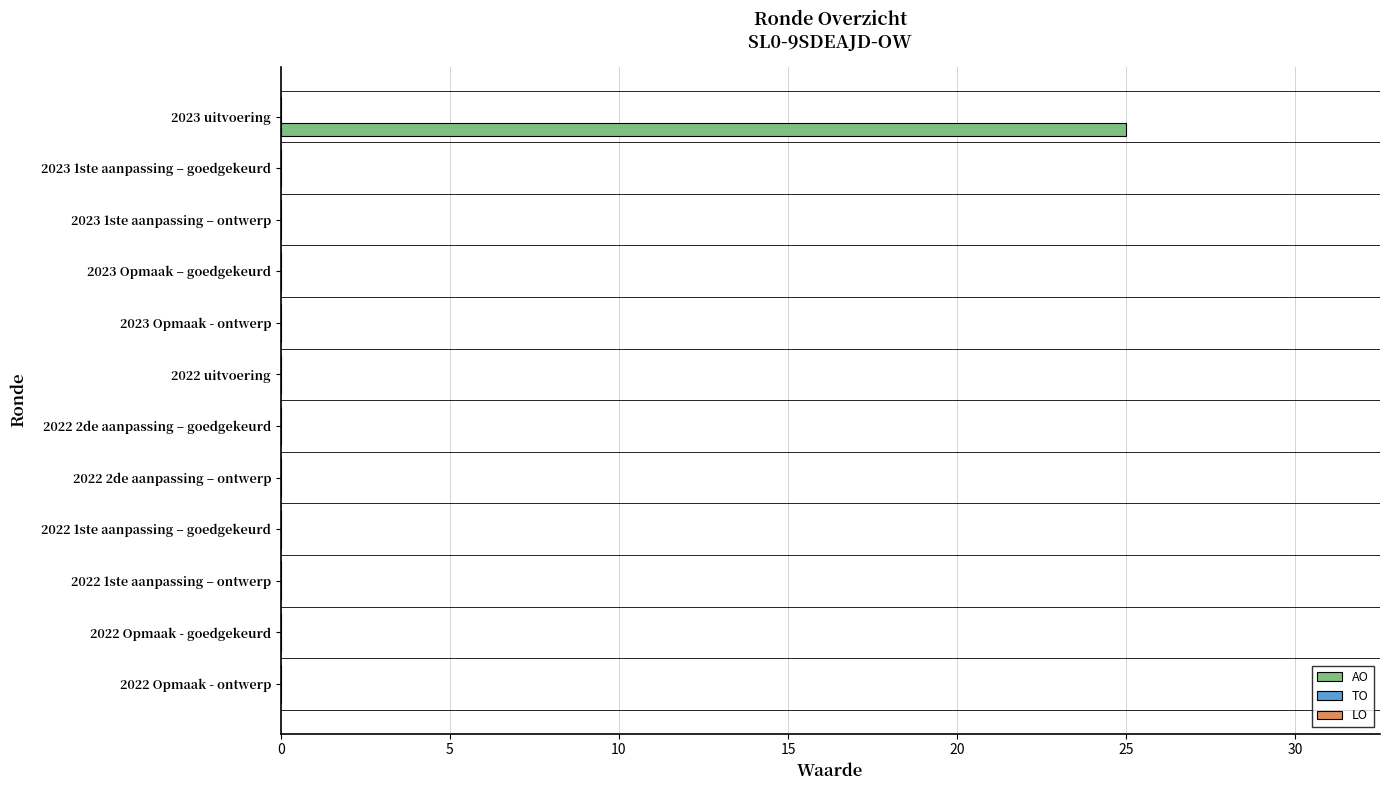

What is the greatest value displayed?

25